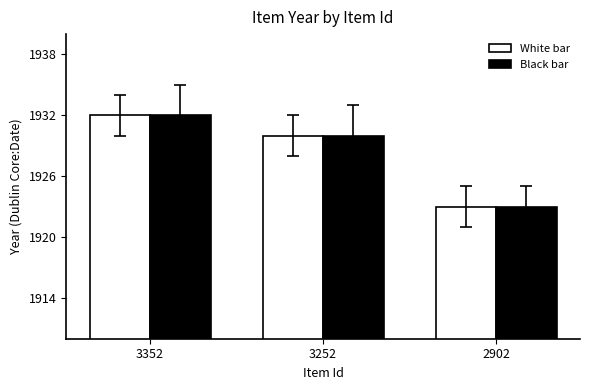

Is the value of White bar at 3352 greater than the value of Black bar at 2902?

Yes